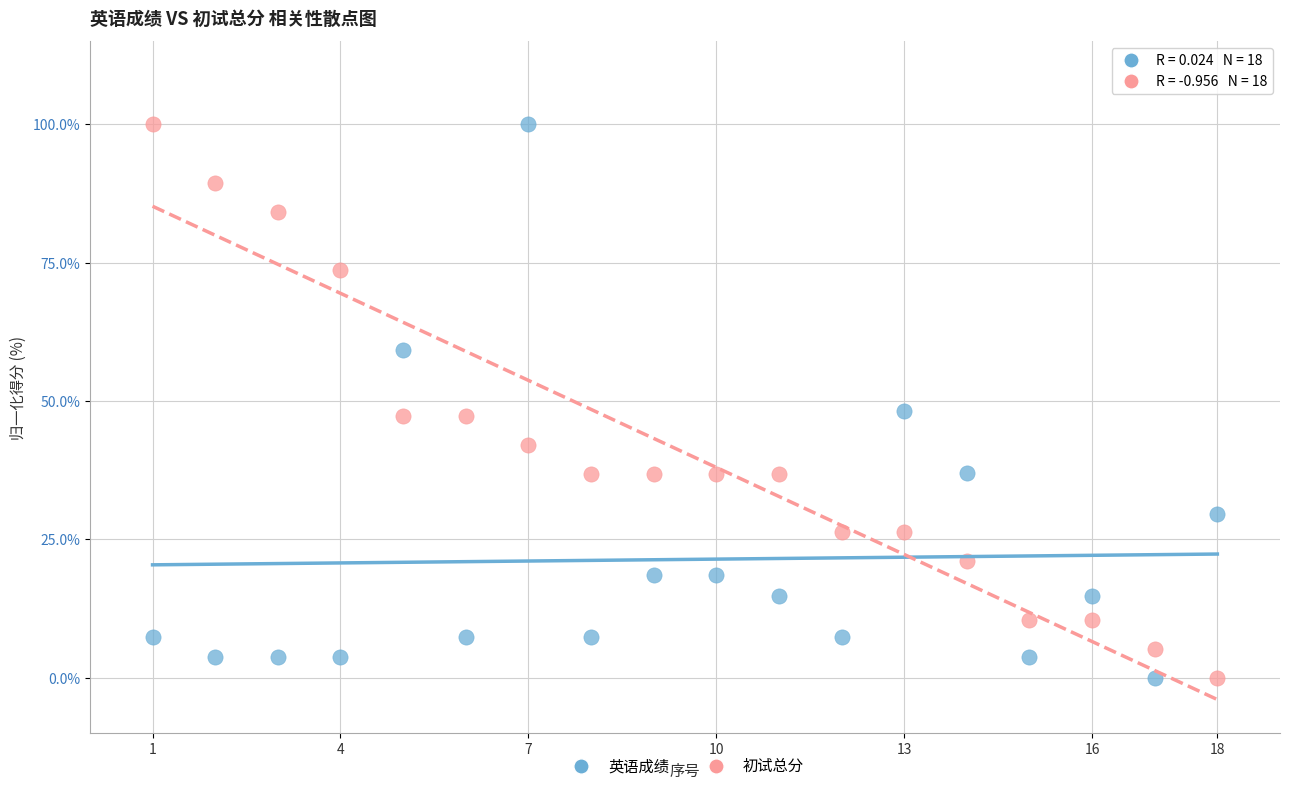

Across all data points, what is the range of X values (max minus min)?

17.0